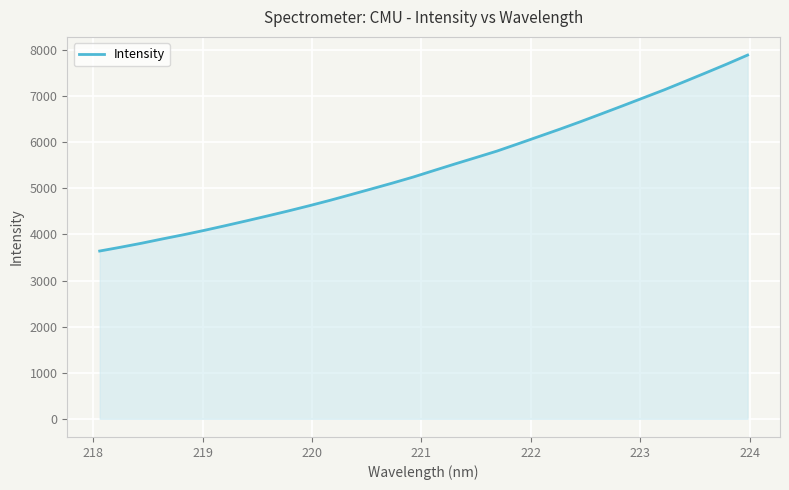

What is the minimum value shown in the chart?

3640.7